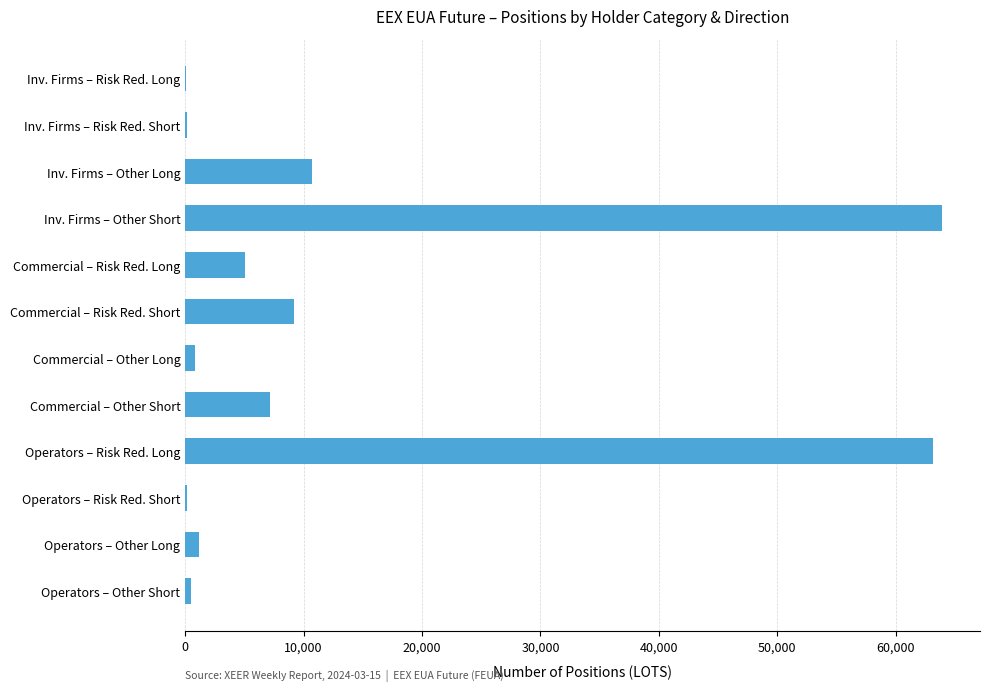

What is the change in value from Commercial – Risk Red. Short to Operators – Risk Red. Long?

+53933